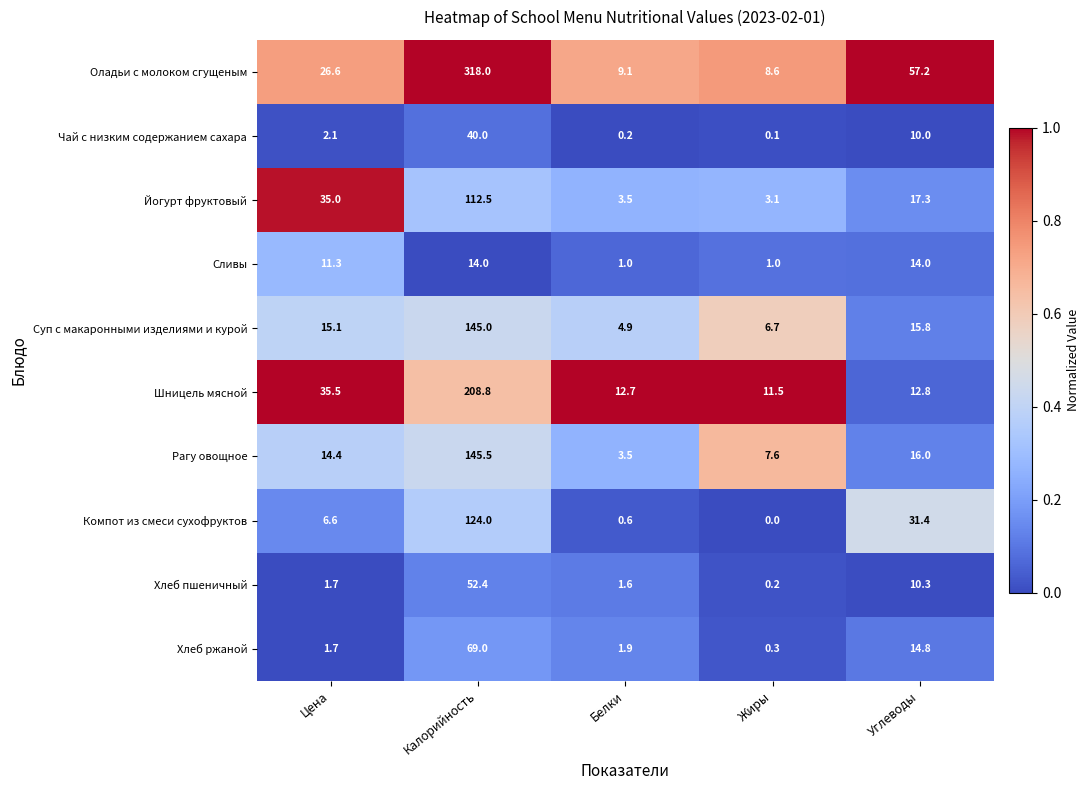

What is the maximum value shown in the chart?

318.0